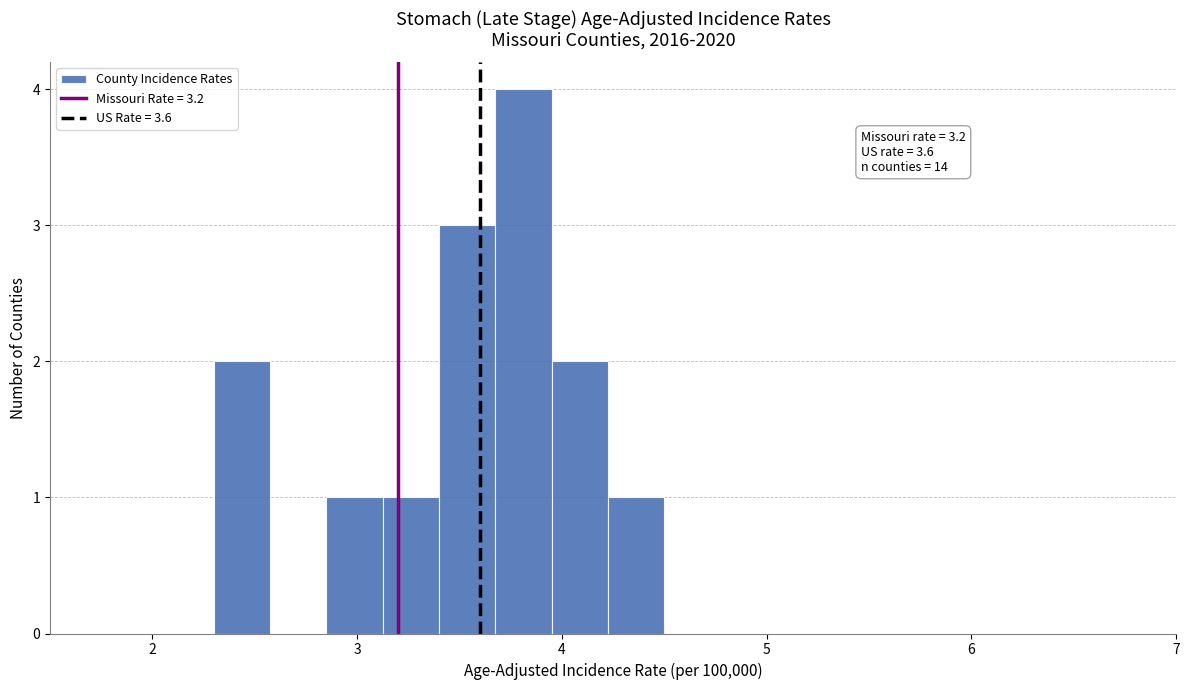

Read against the x-axis, roughly where is the centre of the tallest bar?

3.8